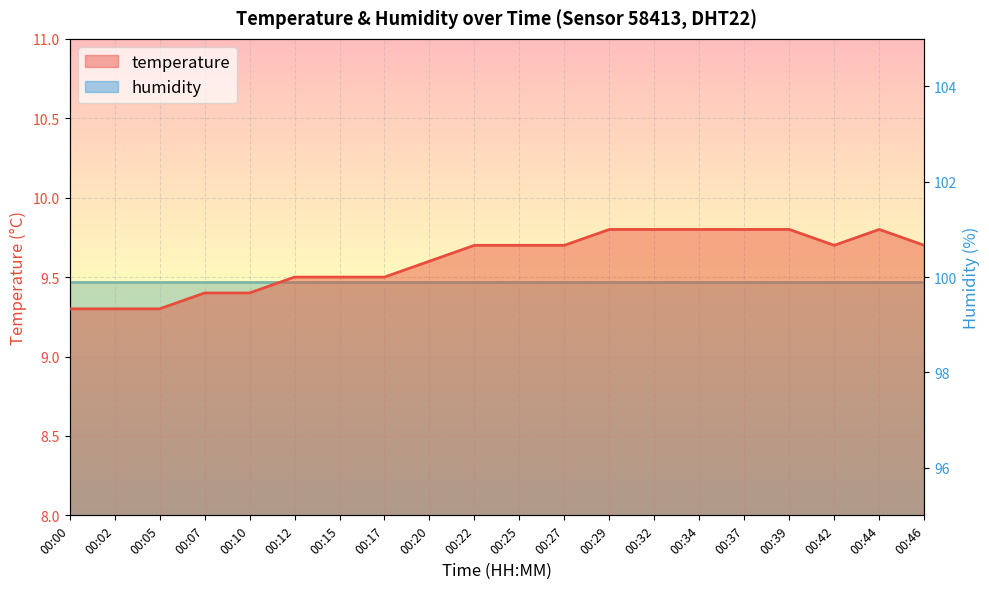

Rank the categories by value from highest to lowest.

00:29, 00:32, 00:34, 00:37, 00:39, 00:44, 00:22, 00:25, 00:27, 00:42, 00:46, 00:20, 00:12, 00:15, 00:17, 00:07, 00:10, 00:00, 00:02, 00:05